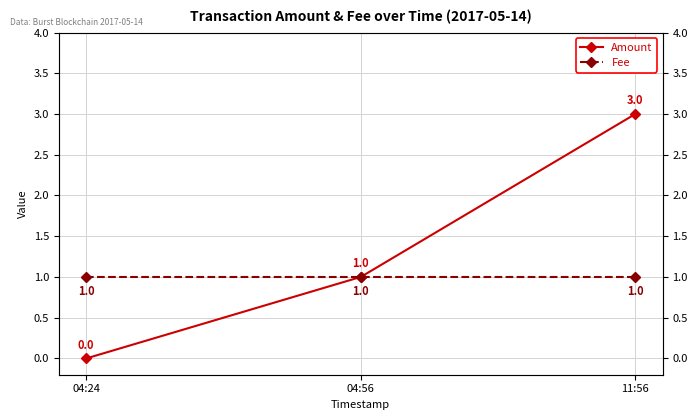

How many data points in Amount are less than 1?

1